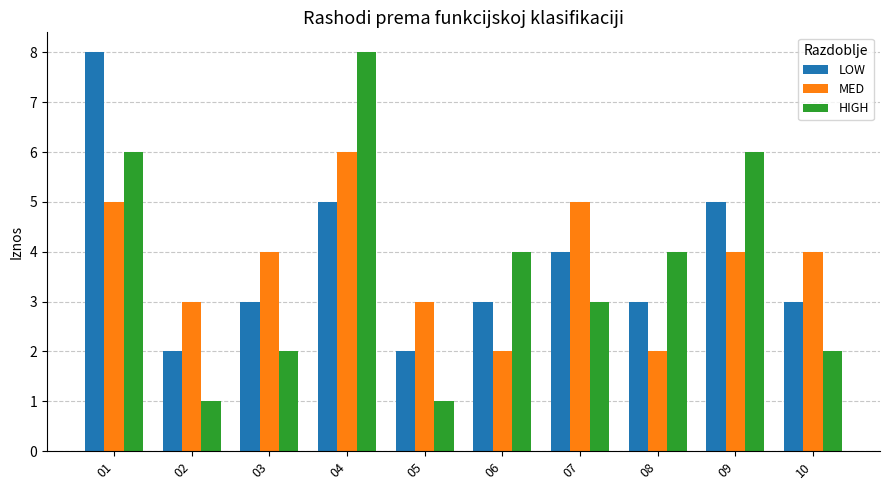

What is the maximum value for MED?

6